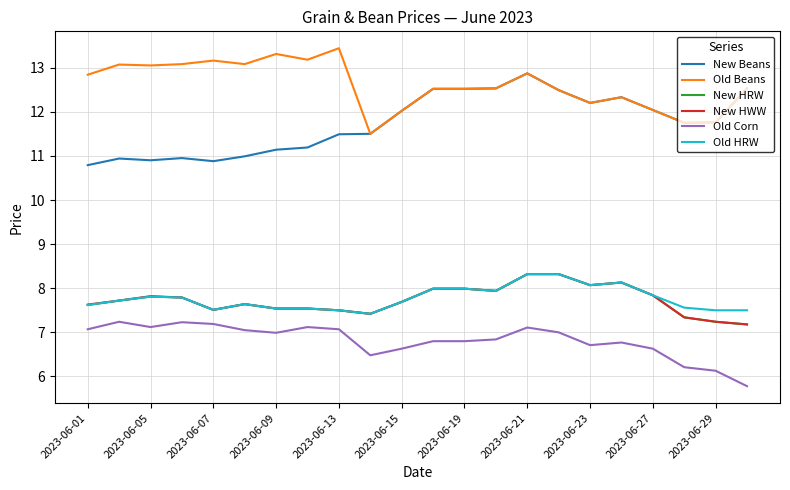

Which series has the largest total across all categories?

Old Beans